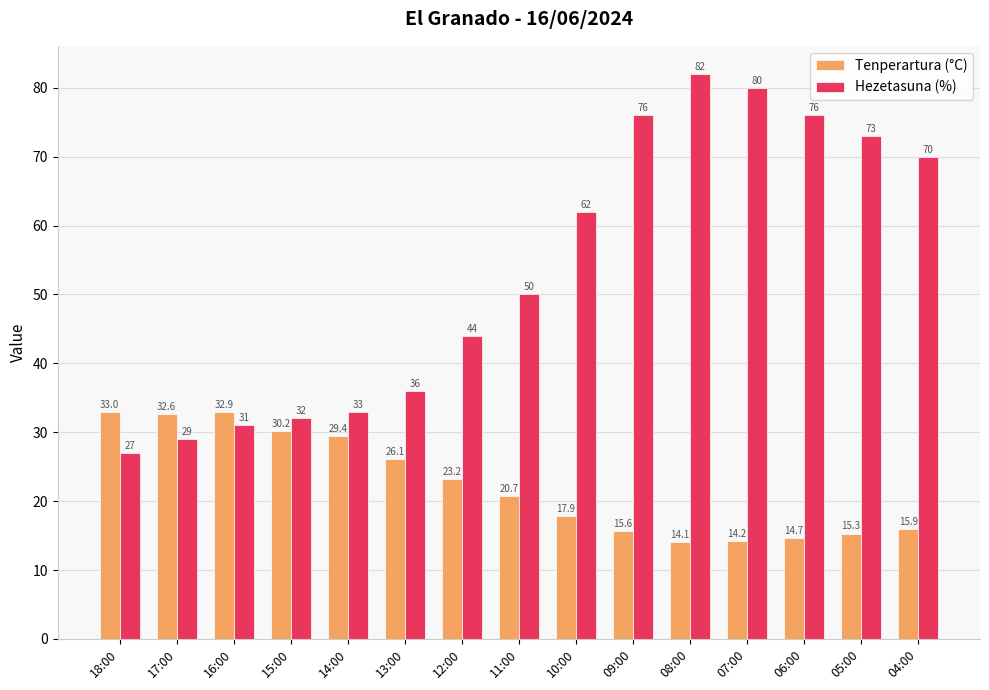

Where is Hezetasuna (%) nearest to the value 54?

11:00